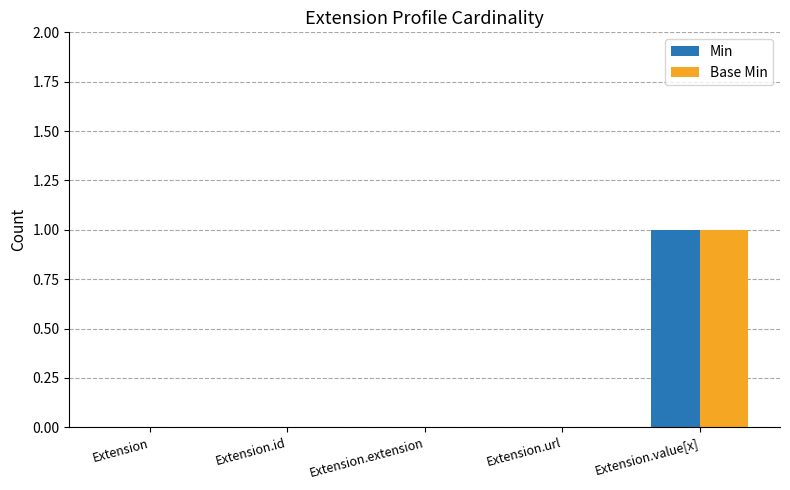

Reading left to right, what are all the values shown in this chart?

Min: Extension=0	Extension.id=0	Extension.extension=0	Extension.url=0	Extension.value[x]=1
Base Min: Extension=0	Extension.id=0	Extension.extension=0	Extension.url=0	Extension.value[x]=1